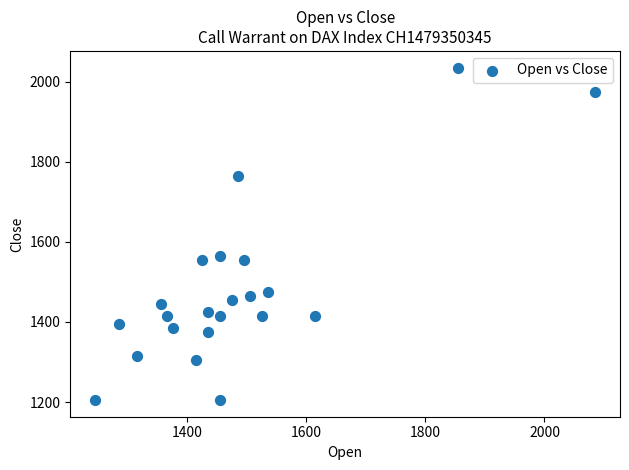

What is the range of X values (max minus min)?

840